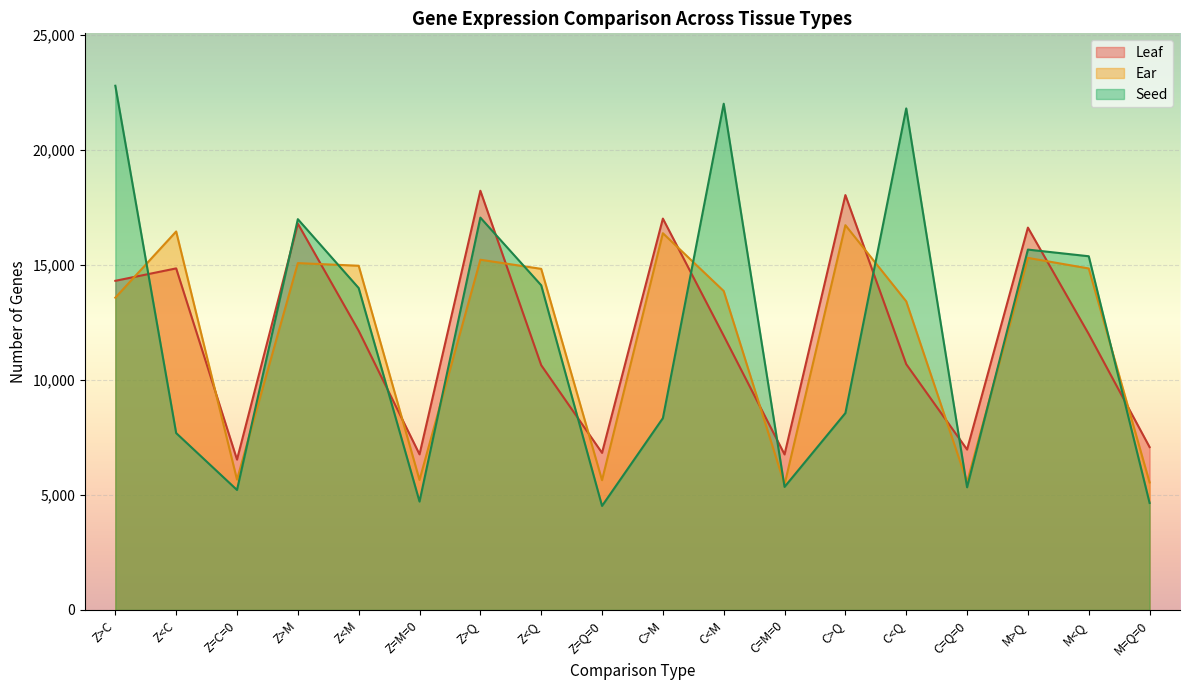

Where do Seed and Leaf first cross each other?

Z>C and Z<C